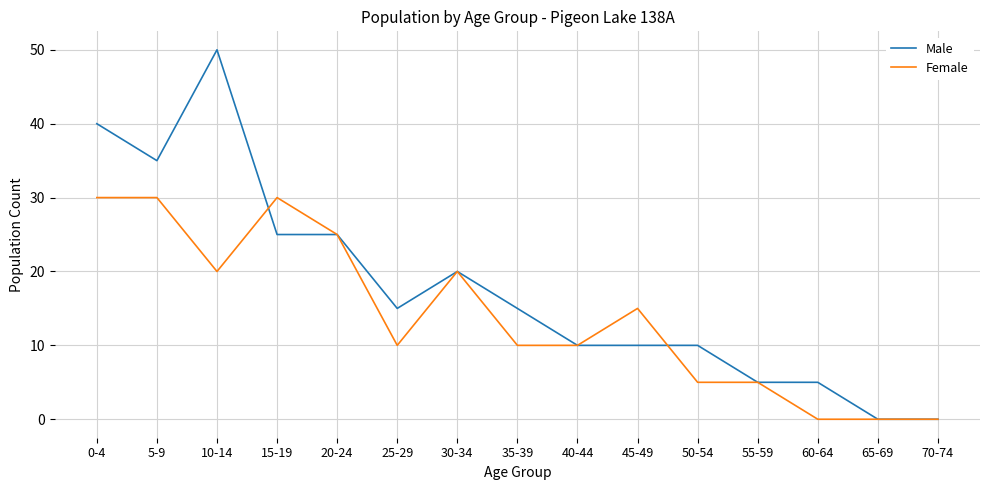

Where is the first local minimum for Female?

10-14